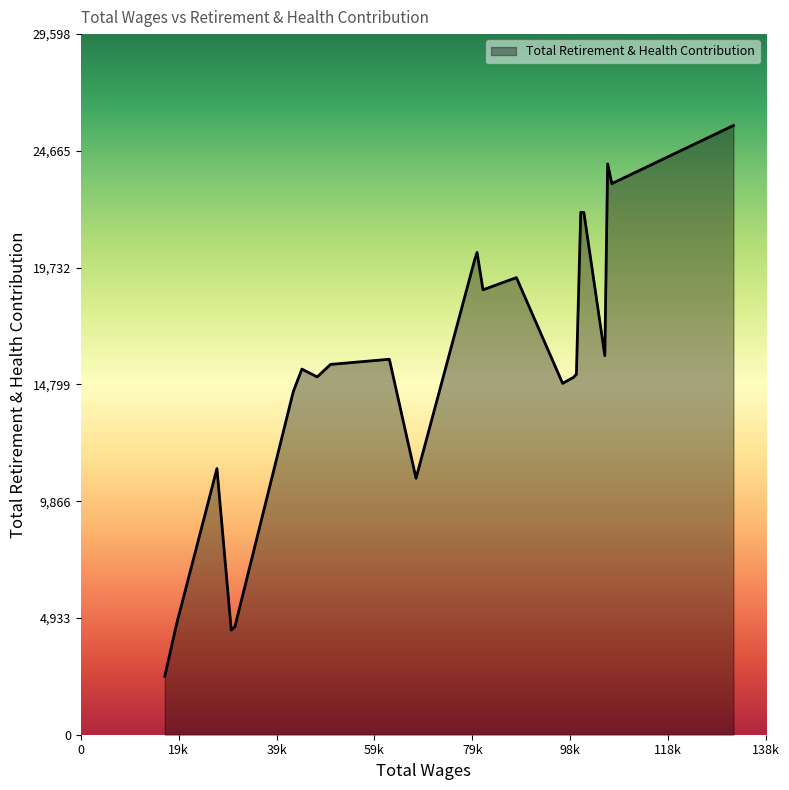

What is the difference between the maximum and minimum values?

23270